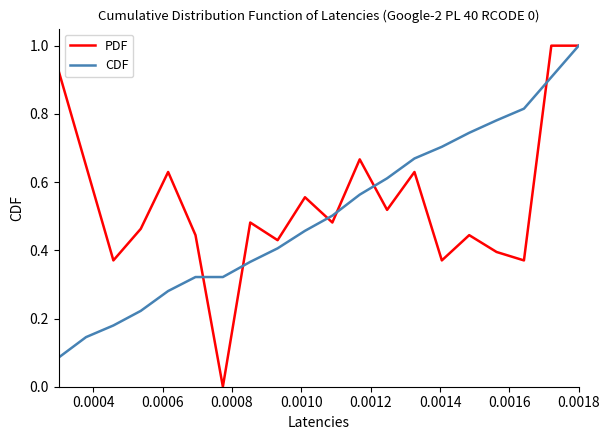

Which series has the widest spread of values?

PDF